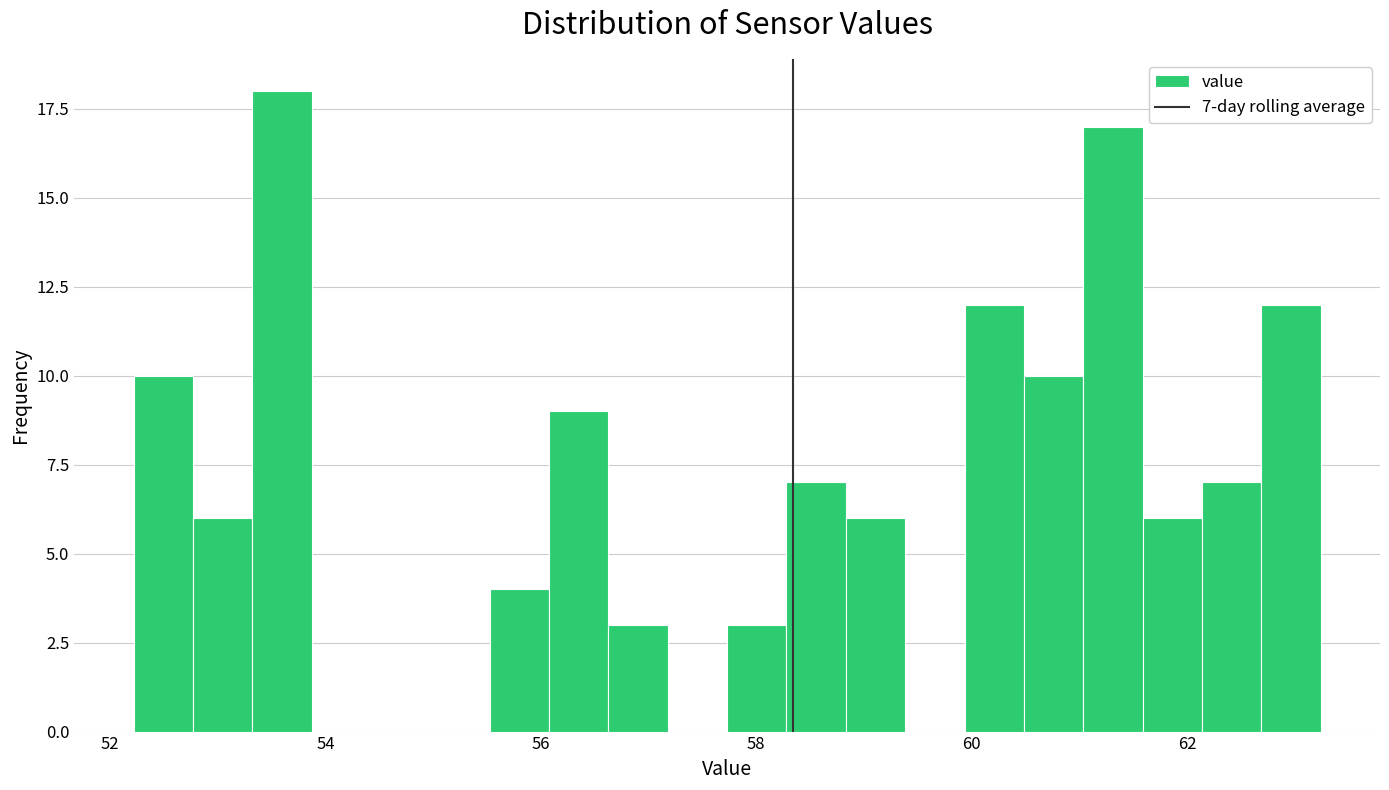

Read against the x-axis, roughly where is the centre of the tallest bar?

53.6